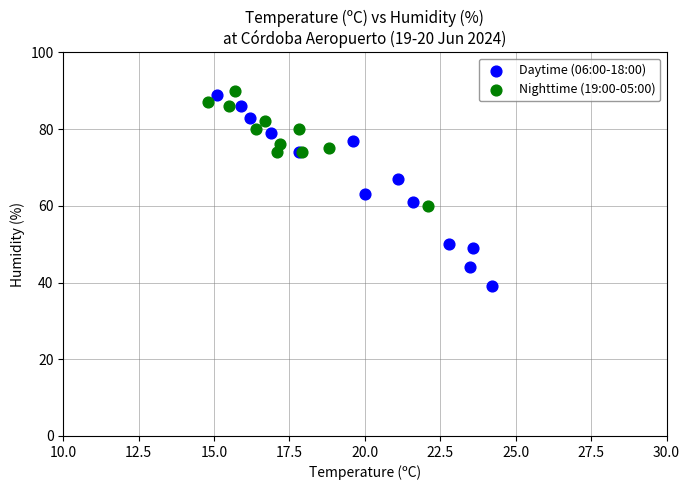

Which series reaches the maximum Y coordinate?

Nighttime (19:00-05:00)